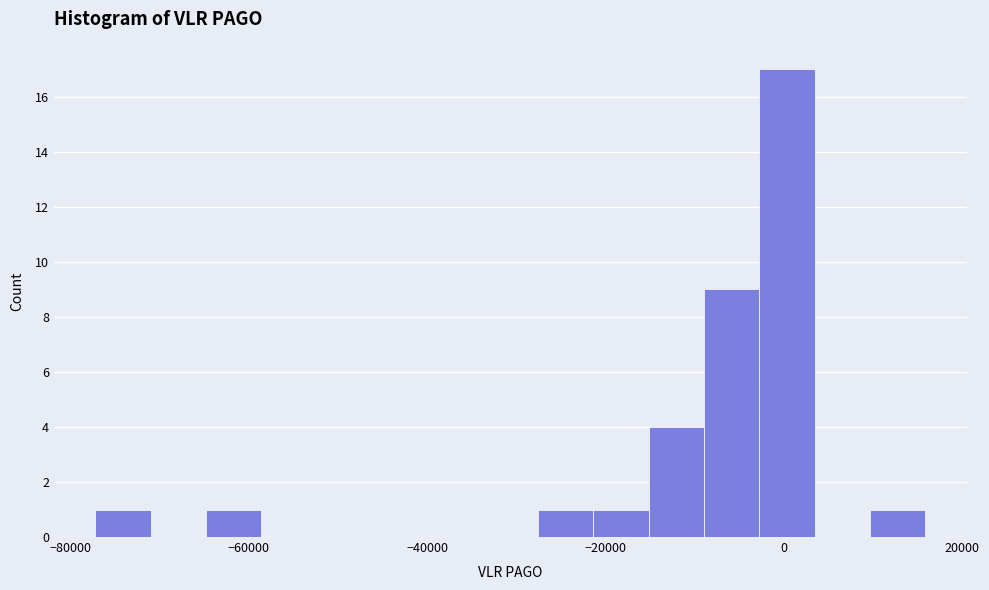

Read against the x-axis, roughly where is the centre of the tallest bar?

0